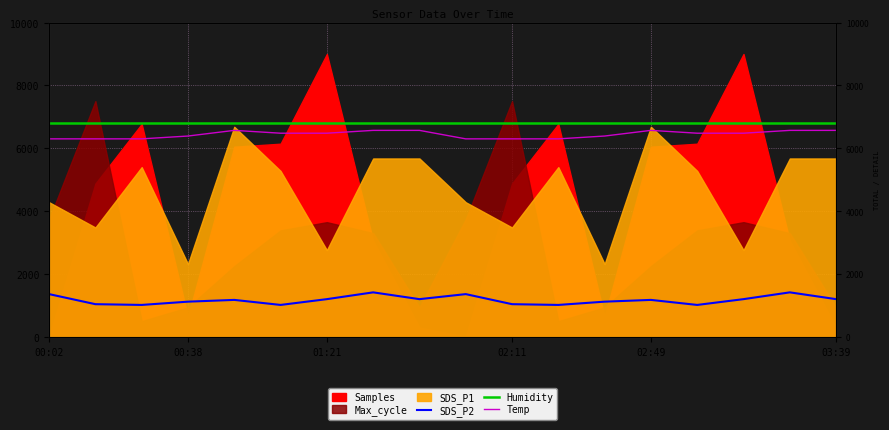

Which category has the highest value in the SDS_P2 series?

7